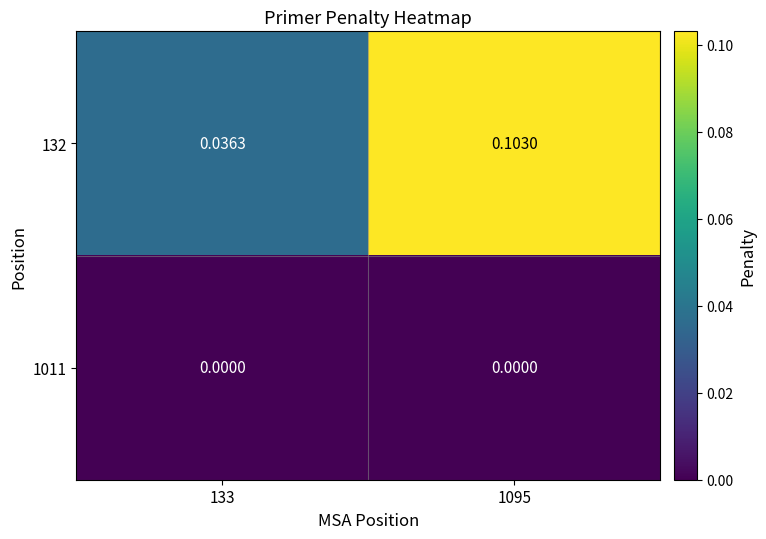

Is the value of 1011 at 133 greater than the value of 132 at 133?

No